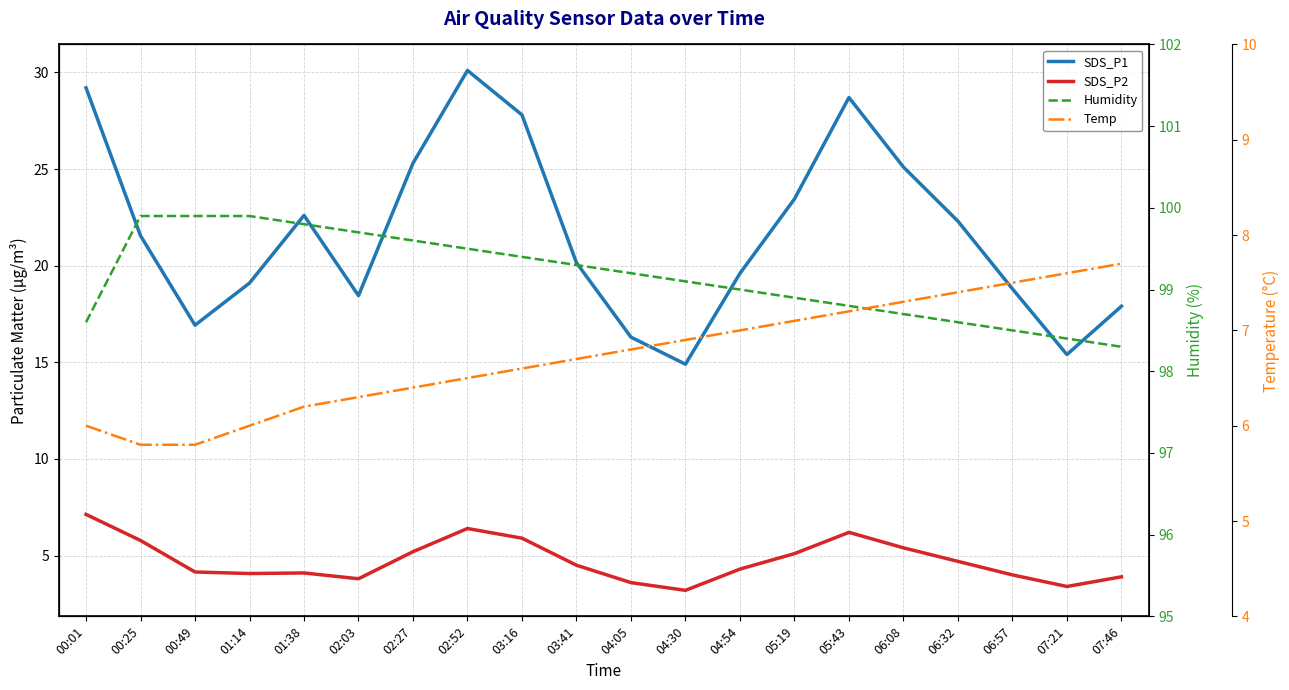

In SDS_P1, how many points are lower than both neighbors (excluding endpoints)?

4